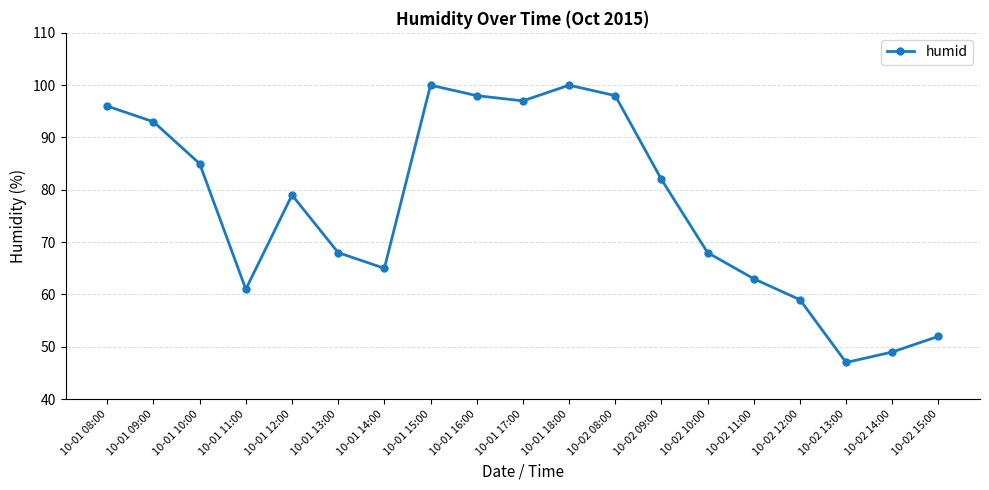

What is the difference between the second highest and second lowest values?

51